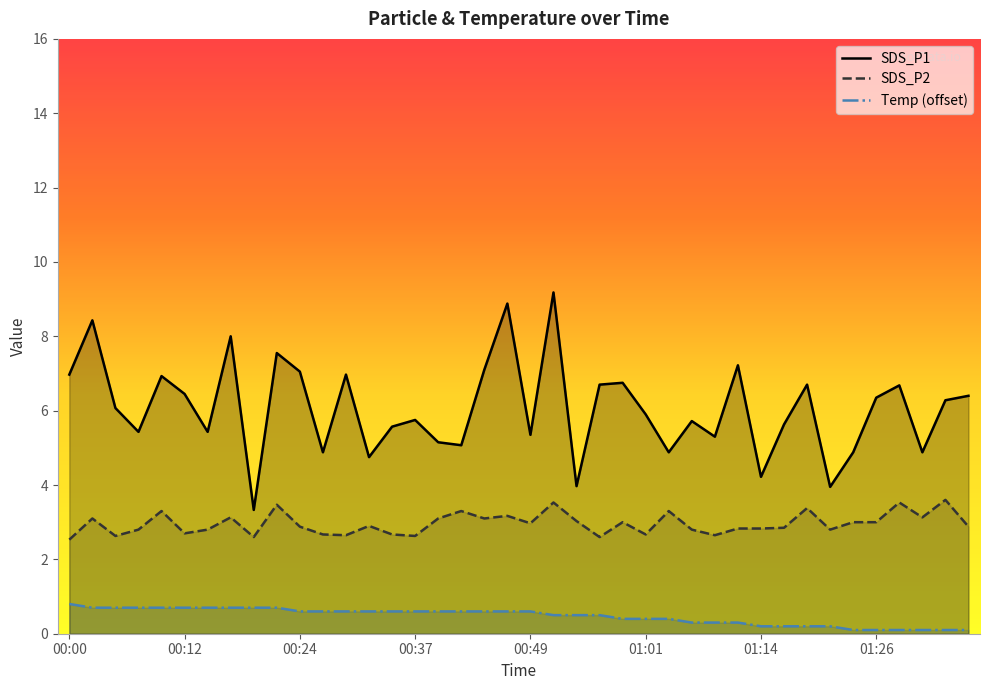

List the series in order of their peak value, lowest first.

Temp (offset), SDS_P2, SDS_P1